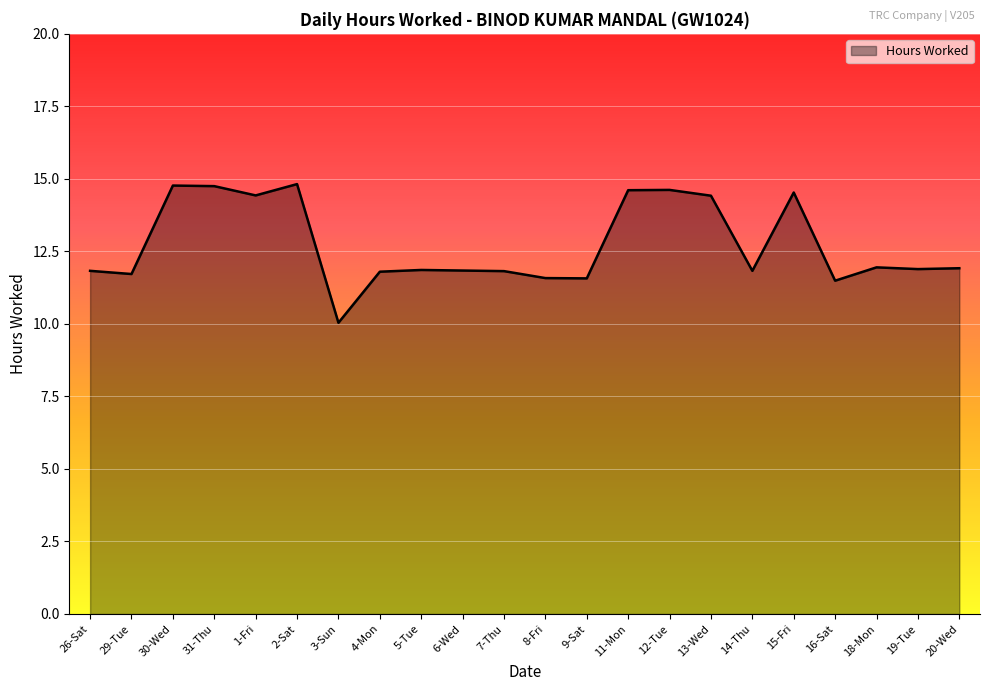

What position from the right is 13-Wed?

7